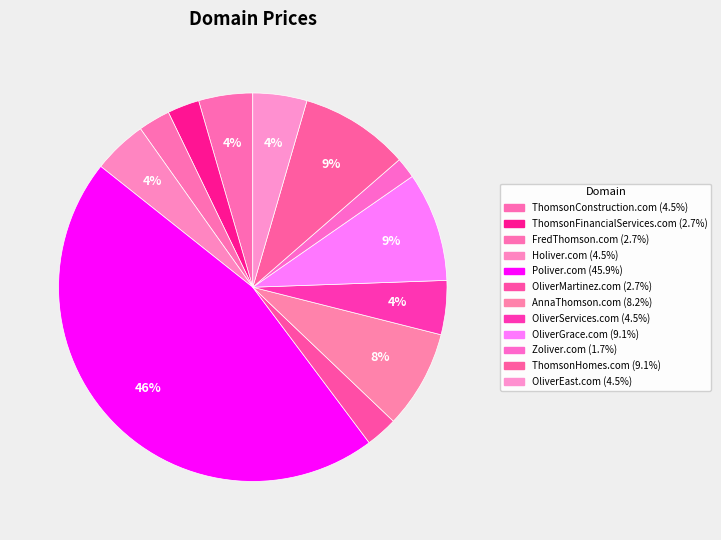

True or false: ThomsonConstruction.com accounts for 16% of the total.

False